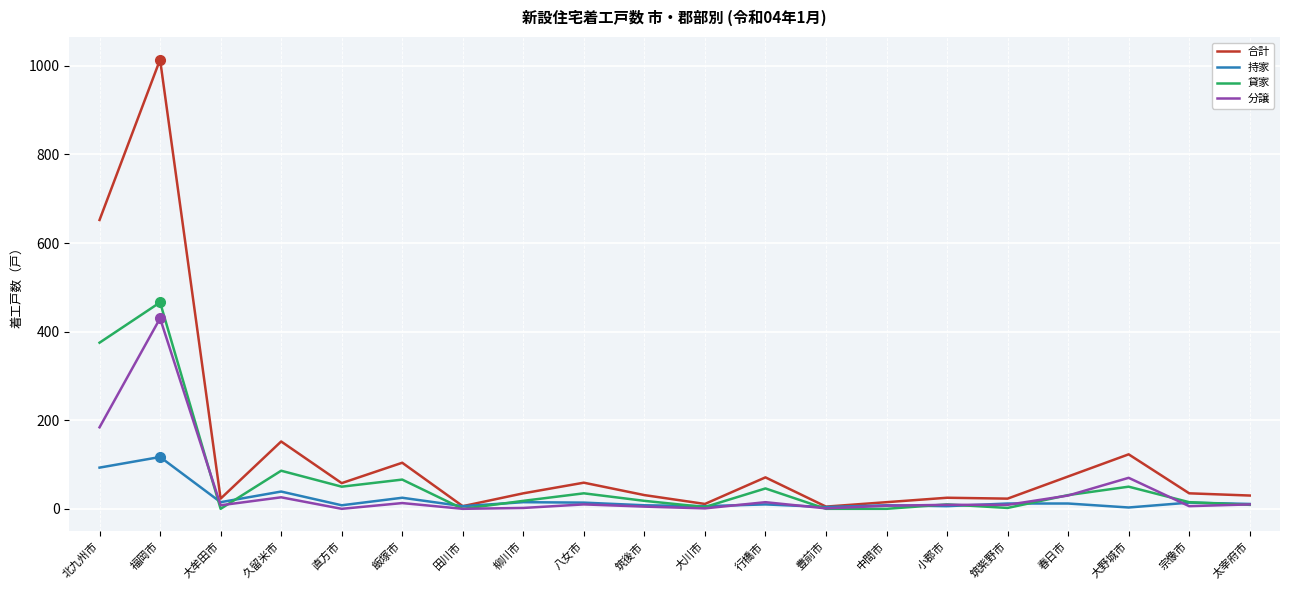

What is the difference between the maximum and minimum values in the 分譲 series?

430